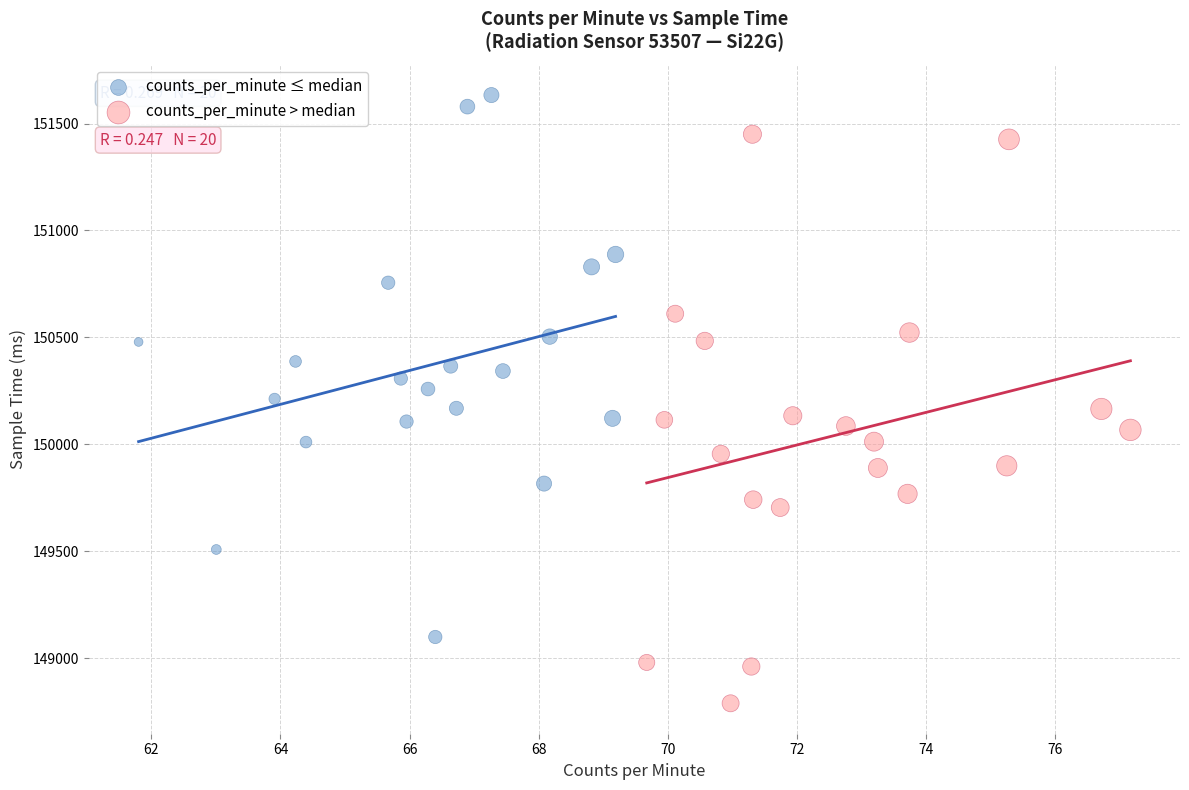

Which series reaches the minimum Y coordinate?

counts_per_minute > median